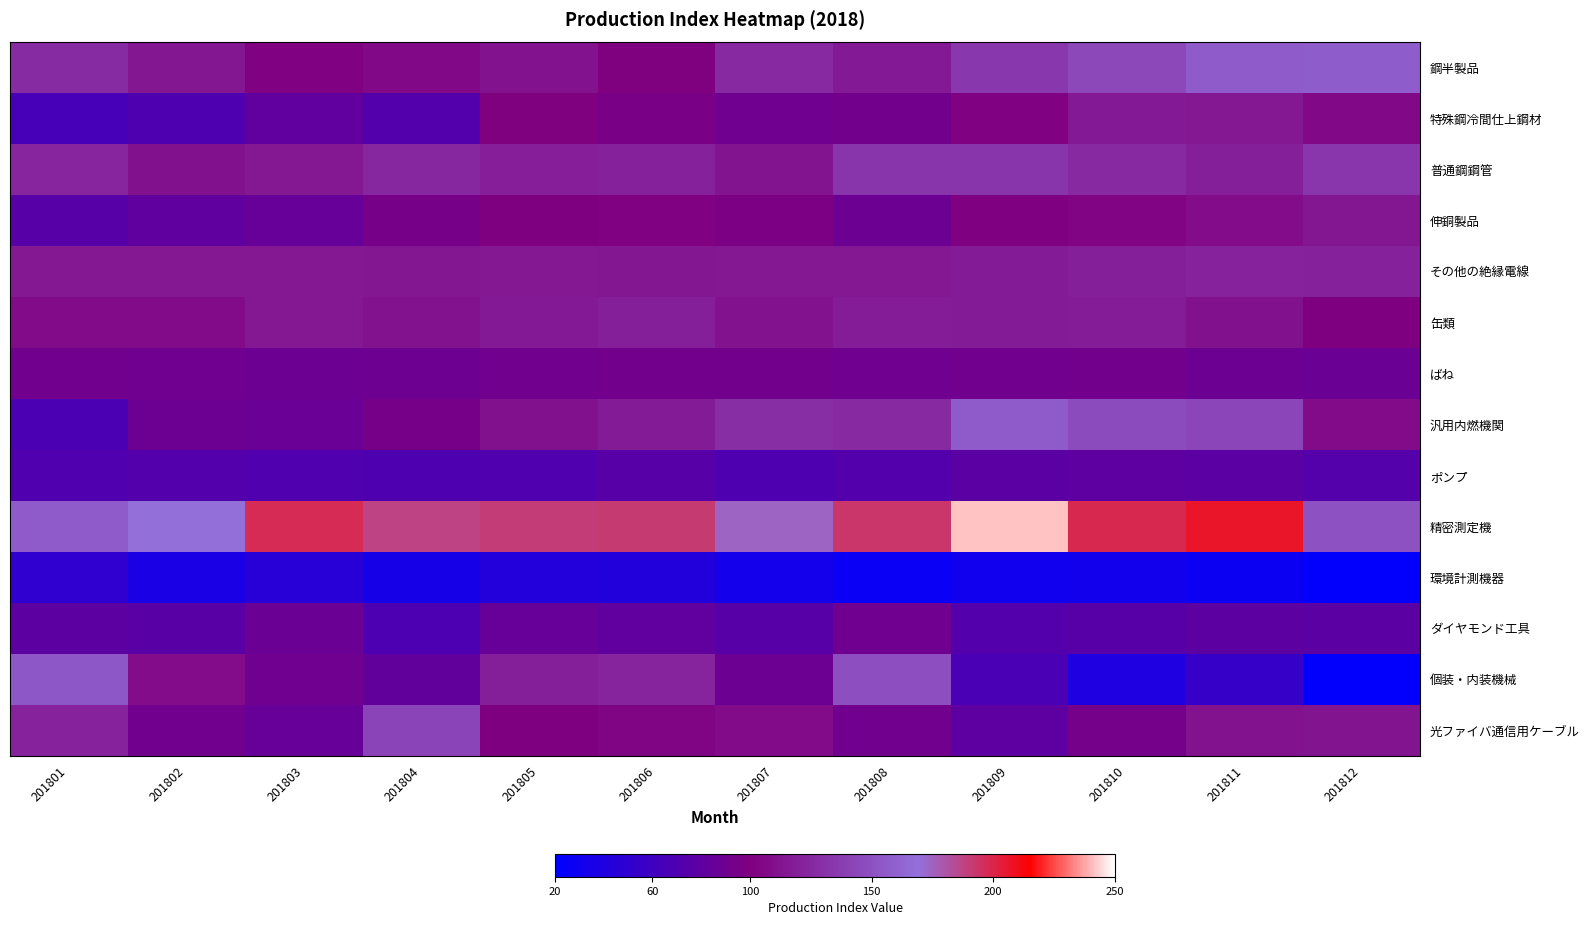

What is the minimum value shown in the chart?

21.8